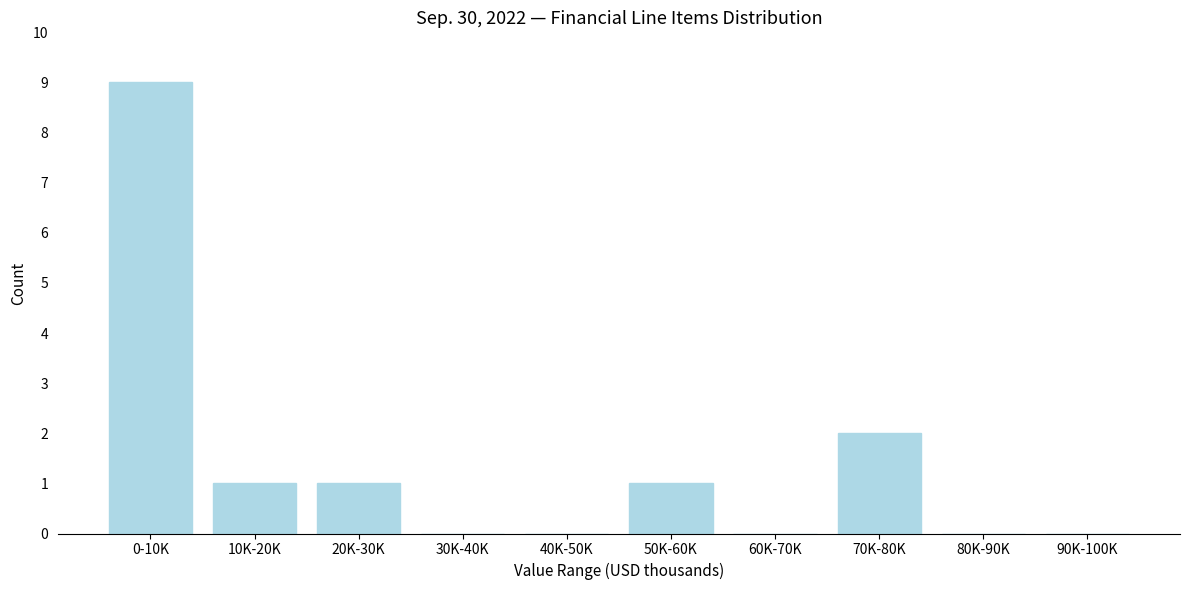

Reading right to left, extract all data points from this chart.

90K-100K=0	80K-90K=0	70K-80K=2	60K-70K=0	50K-60K=1	40K-50K=0	30K-40K=0	20K-30K=1	10K-20K=1	0-10K=9